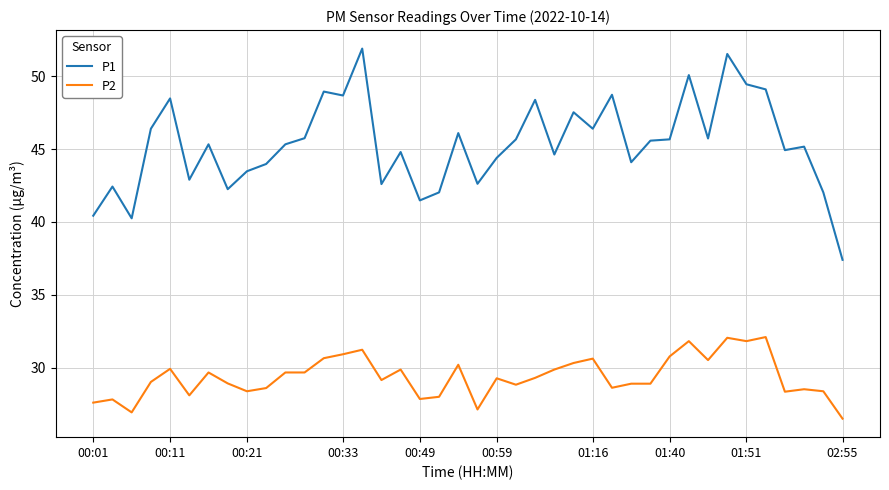

What is the difference between the maximum and minimum values in the P2 series?

5.6